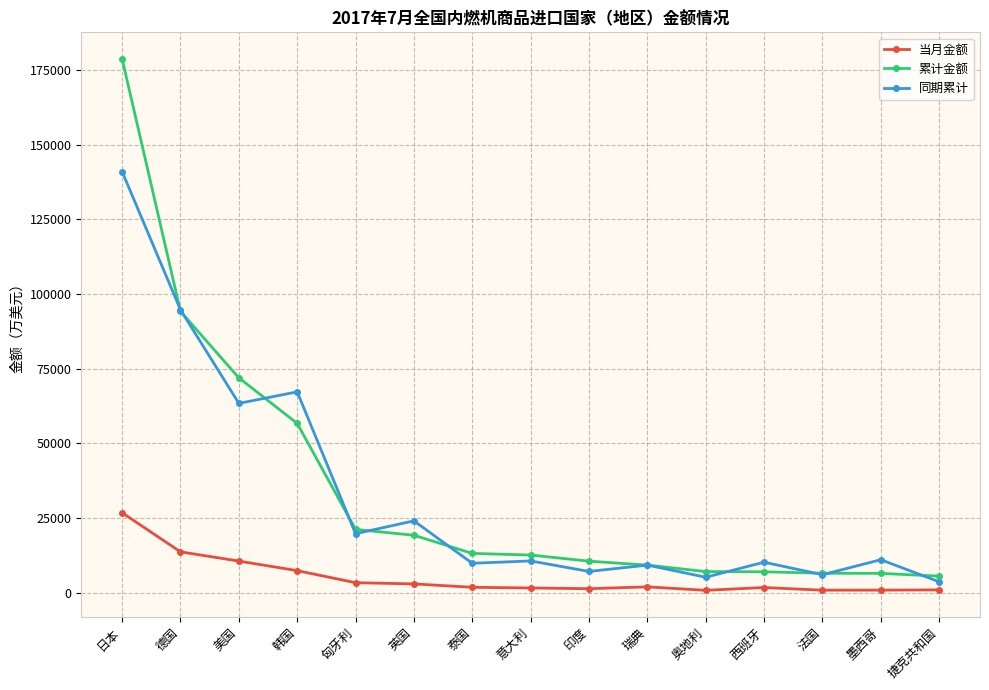

Is it true that 同期累计 equals 16468.3 at 瑞典?

False